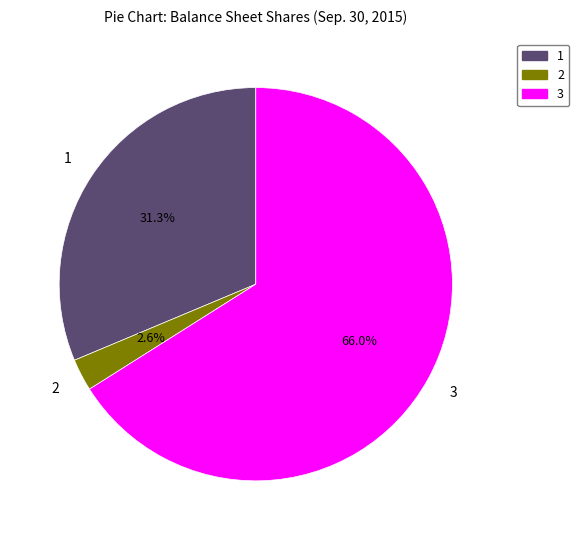

To the nearest percent, what is the difference between the largest and smallest slice percentages?

63%